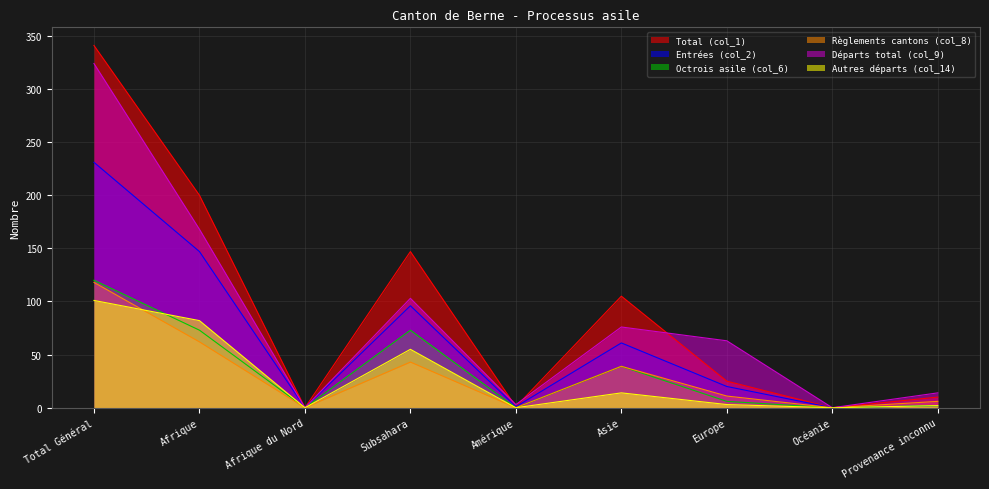

Reading right to left, list all the values displayed in this chart.

Total (col_1): Provenance inconnu=10	Océanie=0	Europe=25	Asie=105	Amérique=1	Subsahara=147	Afrique du Nord=0	Afrique=200	Total Général=341
Entrées (col_2): Provenance inconnu=2	Océanie=0	Europe=20	Asie=61	Amérique=1	Subsahara=96	Afrique du Nord=0	Afrique=147	Total Général=231
Octrois asile (col_6): Provenance inconnu=2	Océanie=0	Europe=6	Asie=39	Amérique=0	Subsahara=73	Afrique du Nord=0	Afrique=73	Total Général=120
Règlements cantons (col_8): Provenance inconnu=6	Océanie=0	Europe=11	Asie=39	Amérique=0	Subsahara=43	Afrique du Nord=0	Afrique=62	Total Général=118
Départs total (col_9): Provenance inconnu=14	Océanie=0	Europe=63	Asie=76	Amérique=3	Subsahara=103	Afrique du Nord=0	Afrique=168	Total Général=324
Autres départs (col_14): Provenance inconnu=2	Océanie=0	Europe=3	Asie=14	Amérique=0	Subsahara=55	Afrique du Nord=0	Afrique=82	Total Général=101